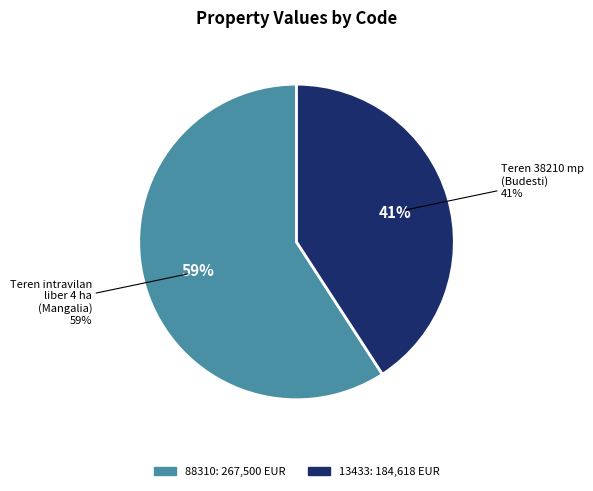

Which slice is the largest?

88310